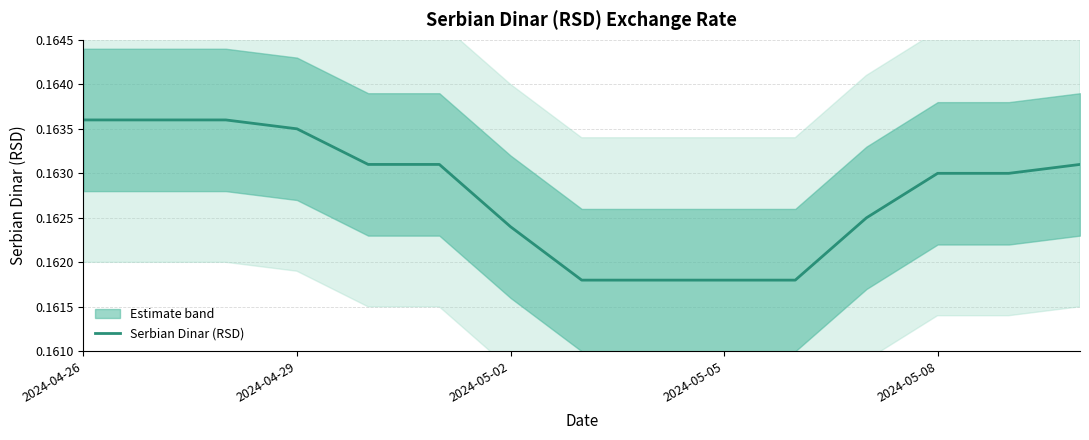

Which category has the highest value across all series?

2024-04-26